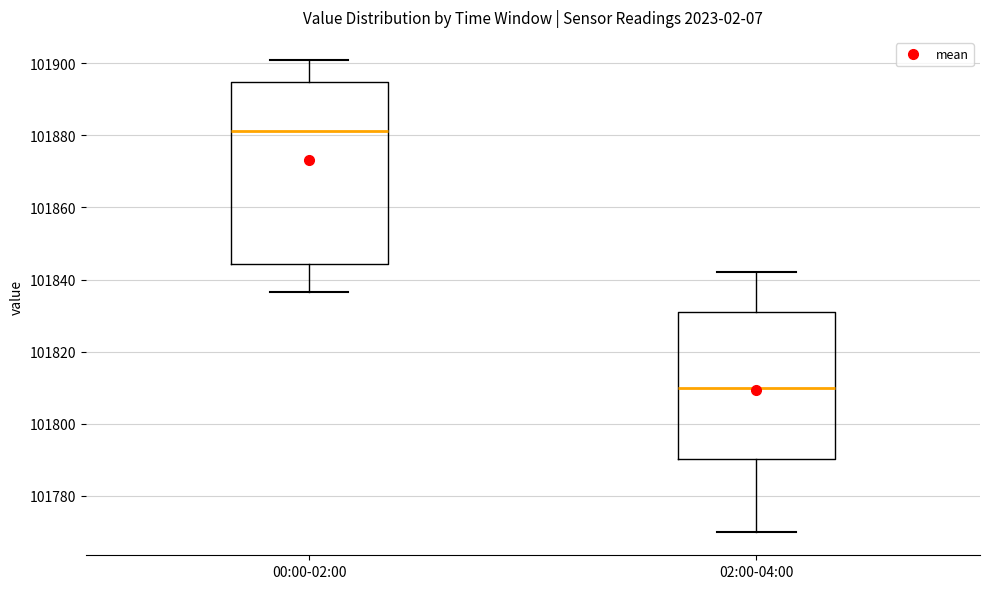

Comparing the boxes themselves (not the whiskers), which one is the tallest?

00:00-02:00